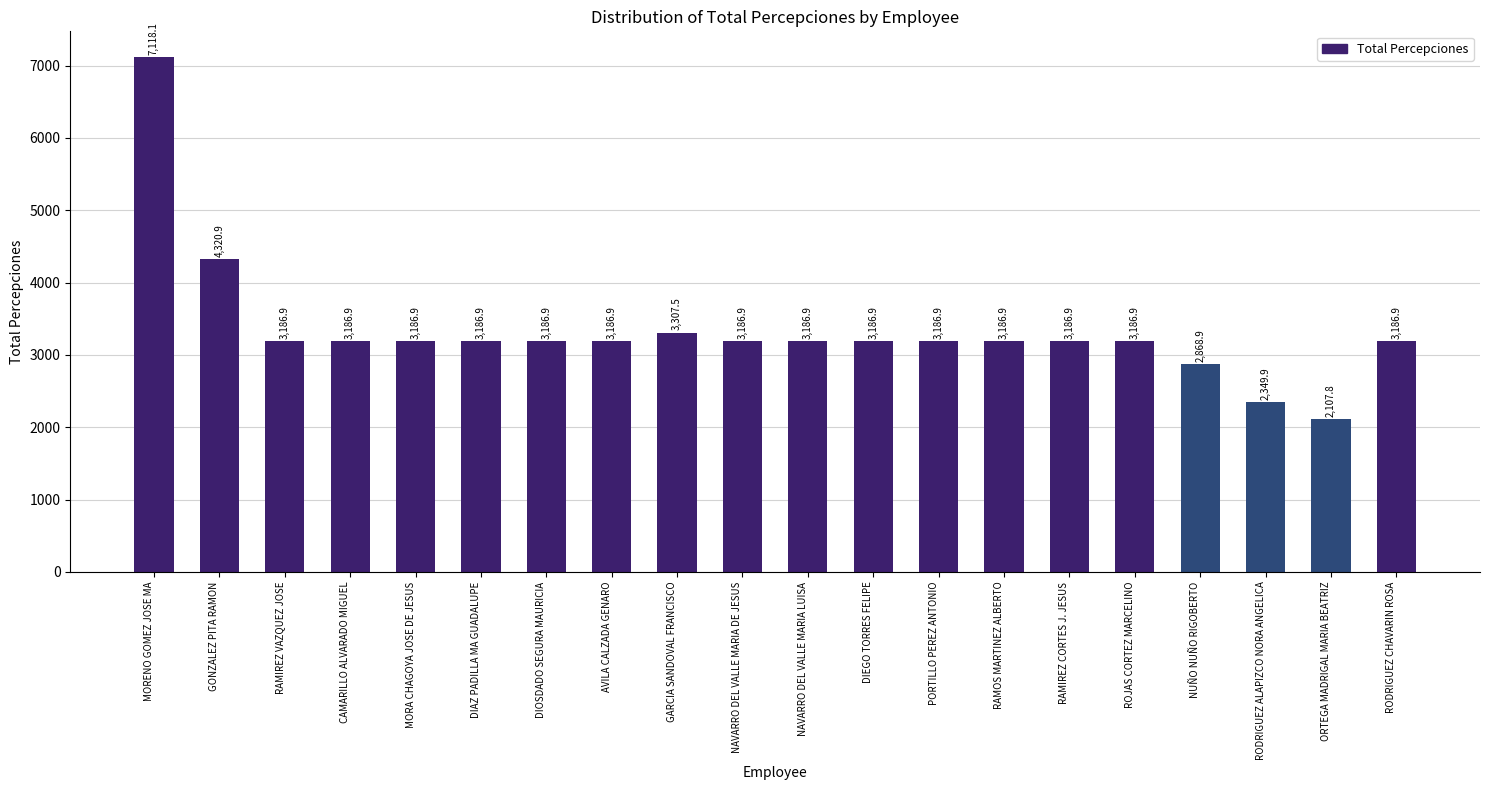

The chart shows a value of 1648.7 at MORENO GOMEZ JOSE MA. True or false?

False